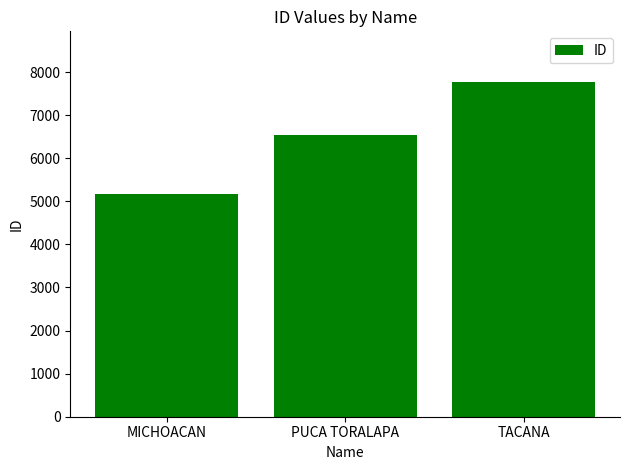

Is it true that the value at TACANA is 7778?

True